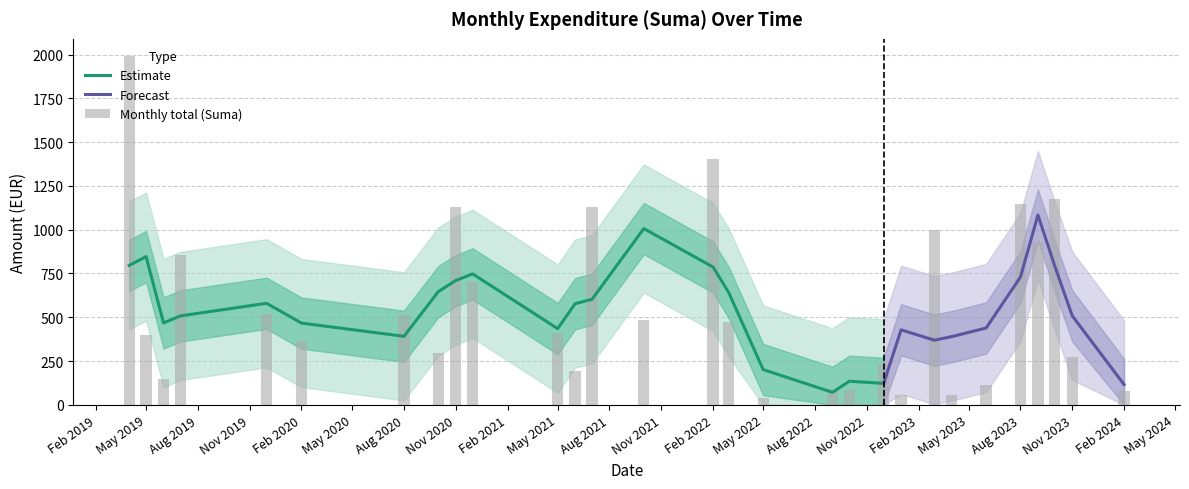

The value at 2023-06 is 115.4. True or false?

True